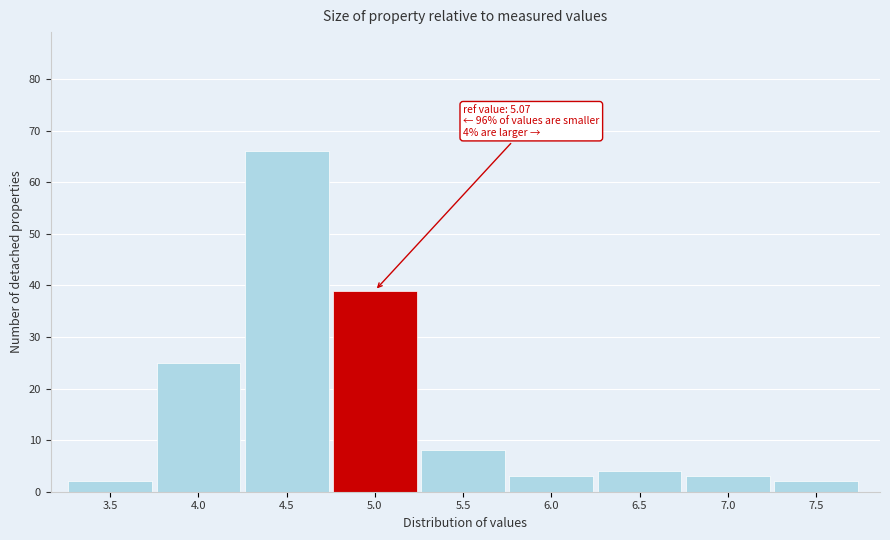

Reading left to right, list all the values displayed in this chart.

3.5=2	4.0=25	4.5=66	5.0=39	5.5=8	6.0=3	6.5=4	7.0=3	7.5=2